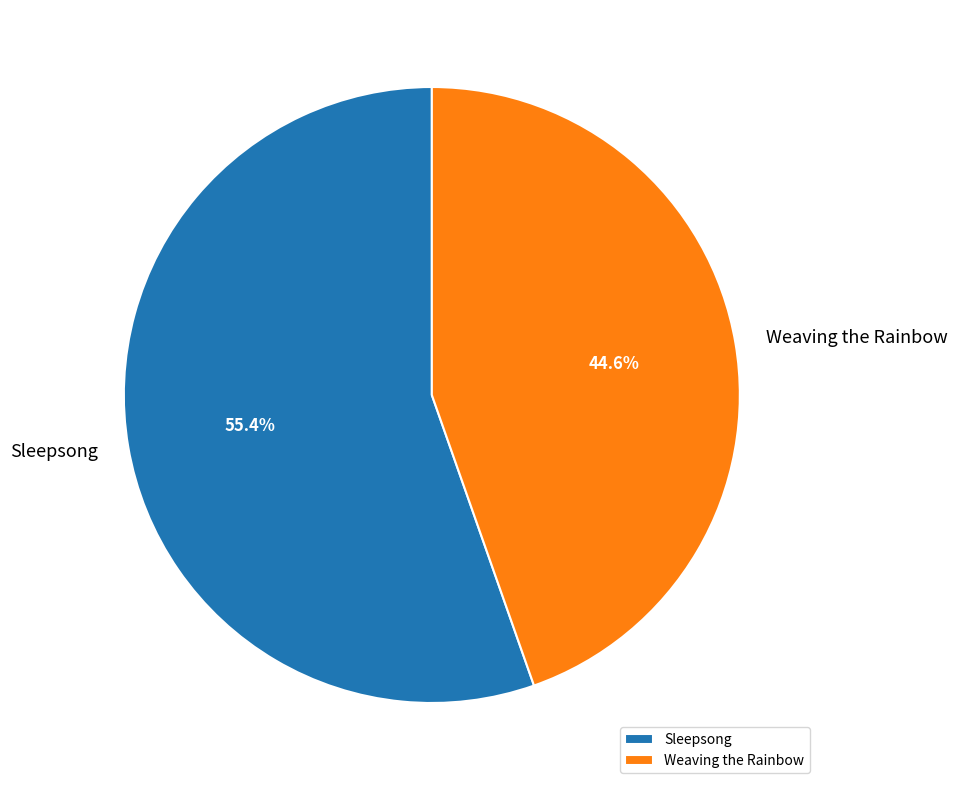

Is there any slice that represents more than half of the pie?

Yes